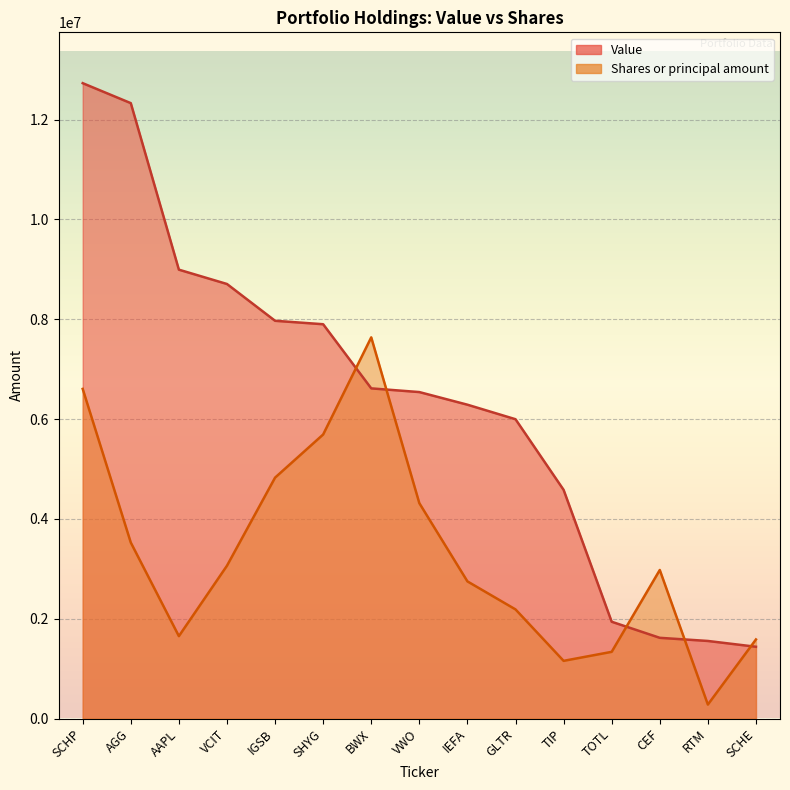

Rank the series by their average value, from highest to lowest.

Value, Shares or principal amount